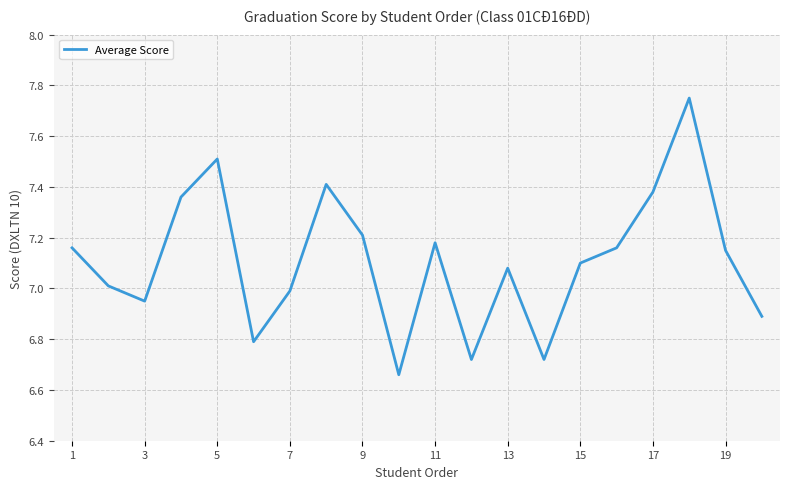

At which label does the data first exceed 7?

1